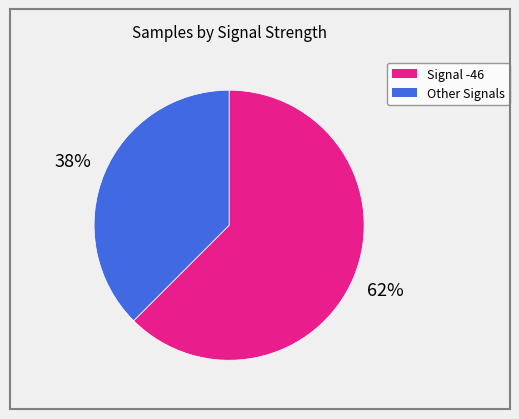

To the nearest percent, what is the average slice percentage?

50%